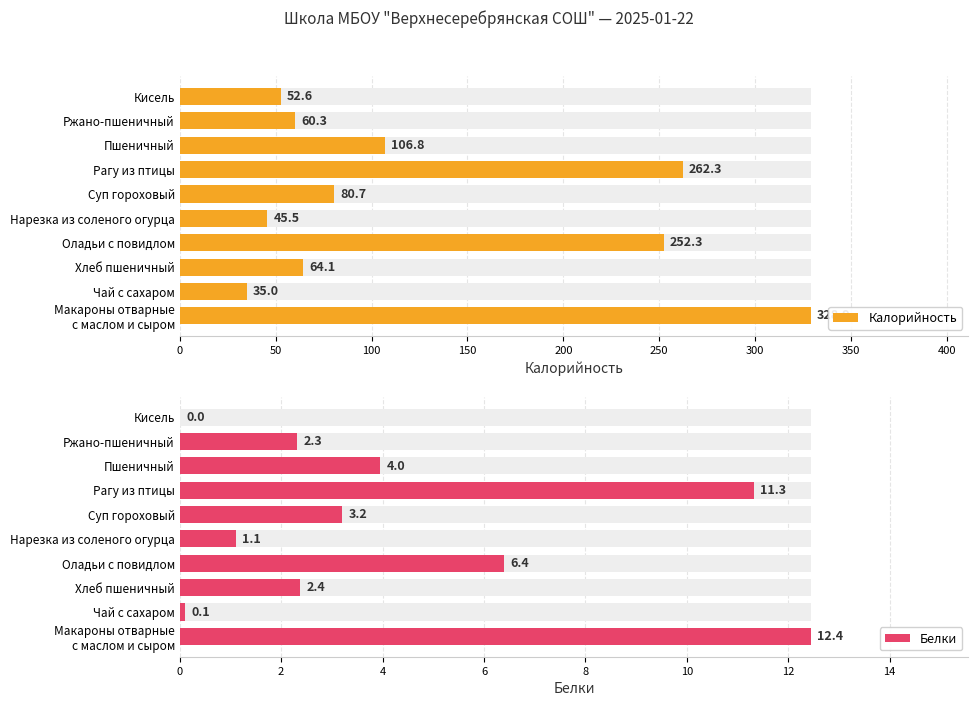

Which has a higher value, Чай с сахаром or Кисель?

Кисель